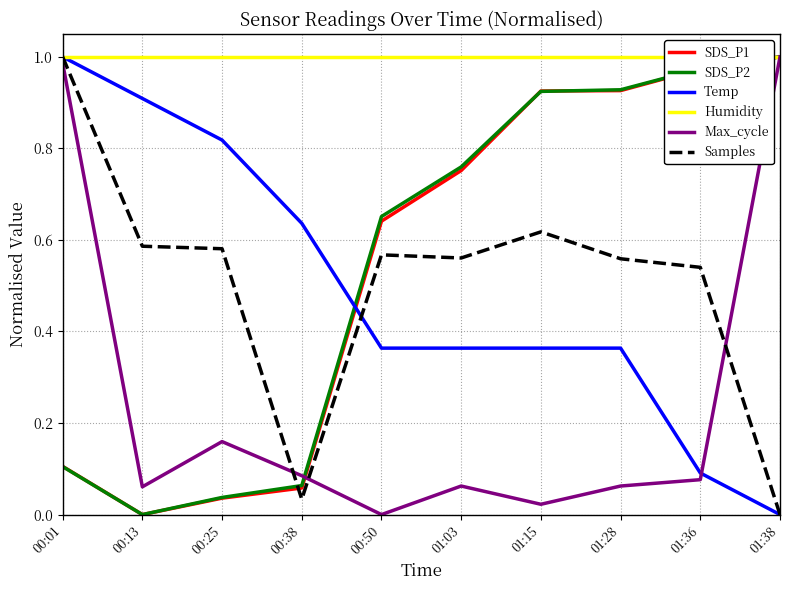

What is the sum of the Temp values at 00:38 and 01:28?

1.0